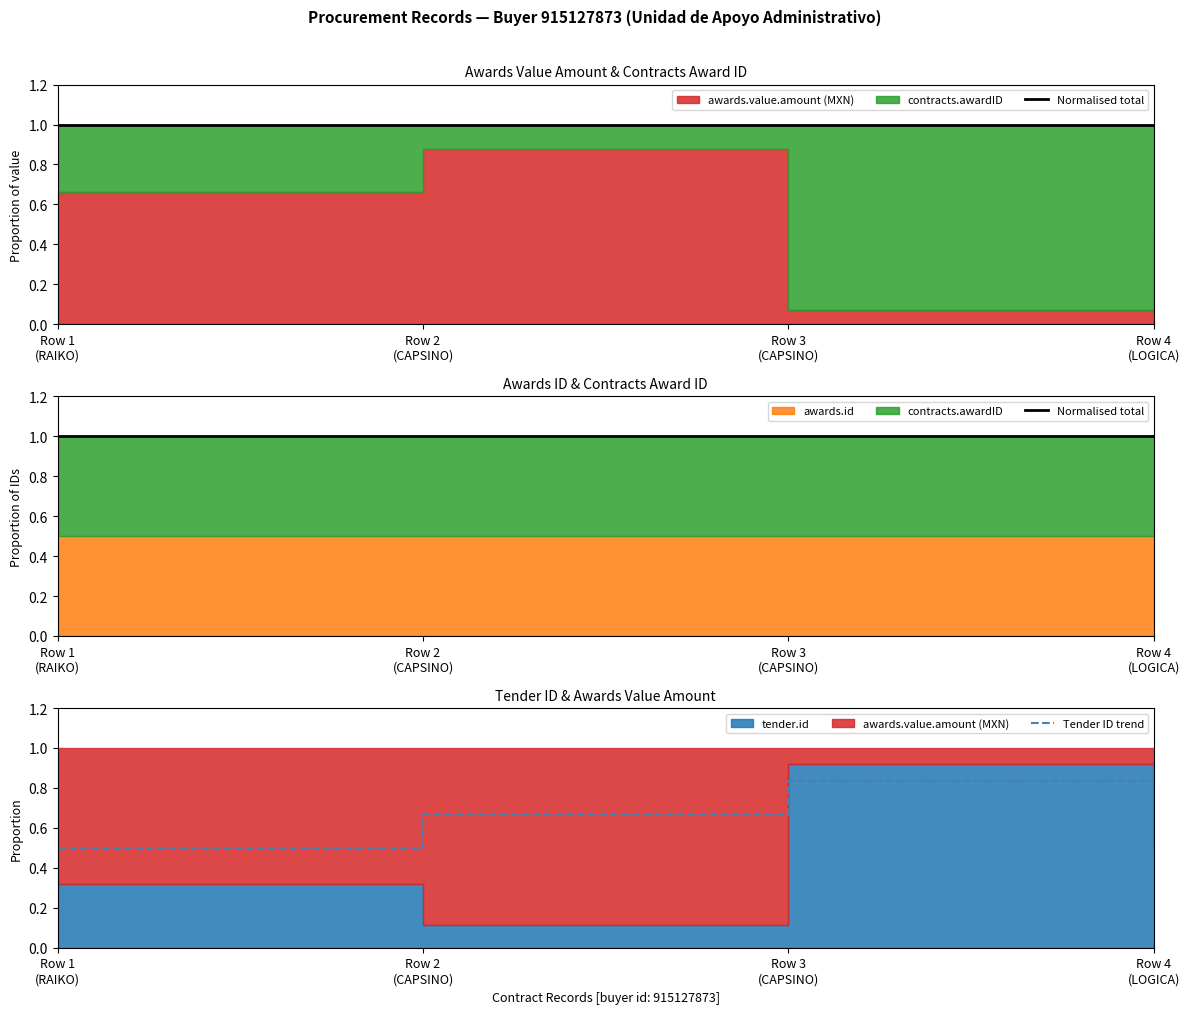

Reading left to right, transcribe all the data shown in this chart.

Normalised total: 1.0	1.0	1.0	1.0
Tender ID trend: 0.5	0.7	0.8	1.0